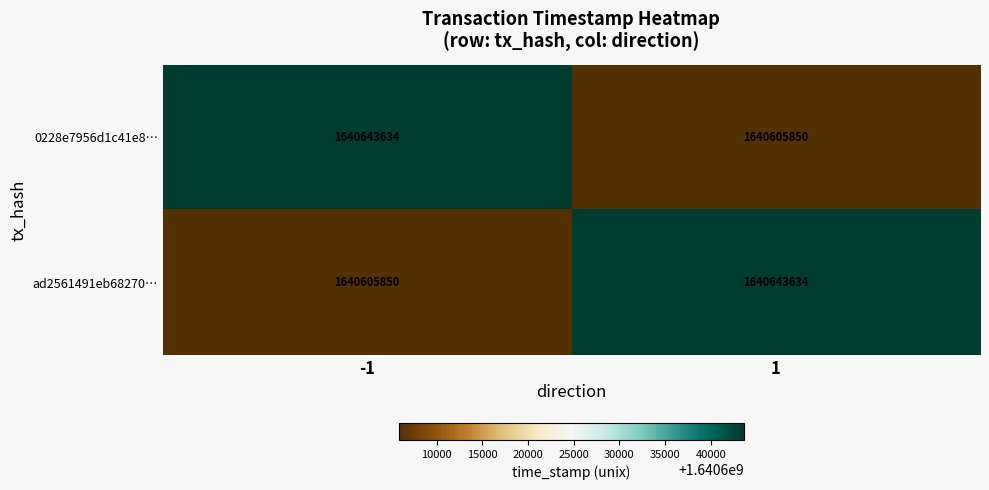

The 0228e7956d1c41e8… series shows 714586957 at 1. True or false?

False